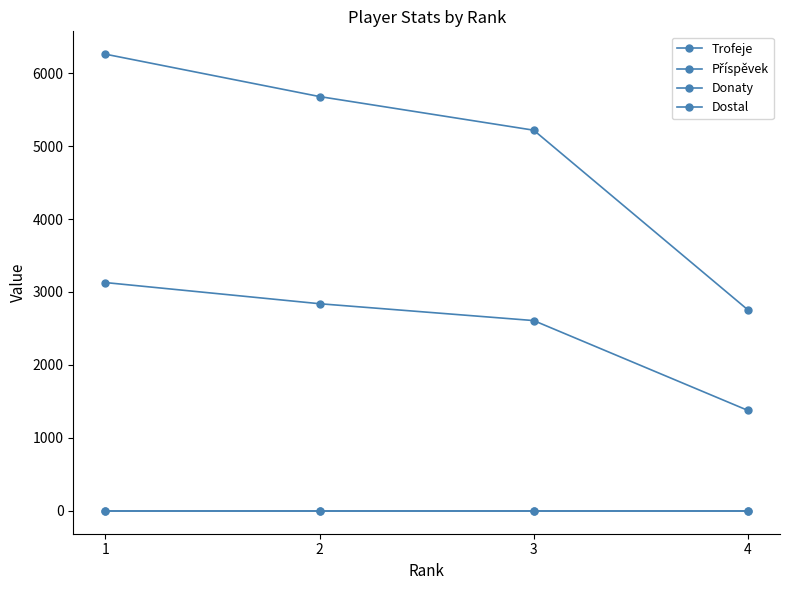

List the labels in order of Trofeje value, smallest first.

4, 3, 2, 1